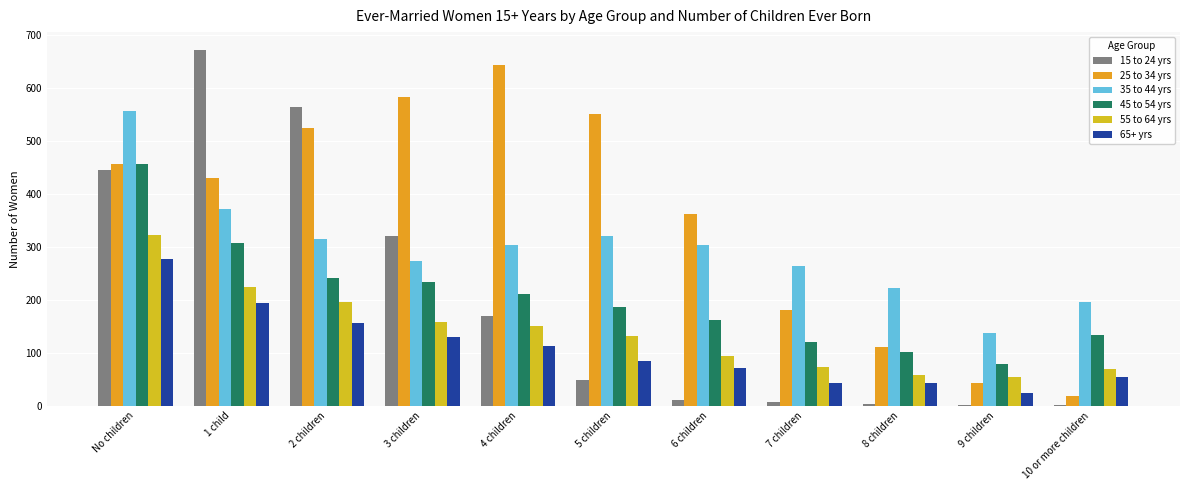

Is the value of 35 to 44 yrs at No children greater than the value of 55 to 64 yrs at 3 children?

Yes